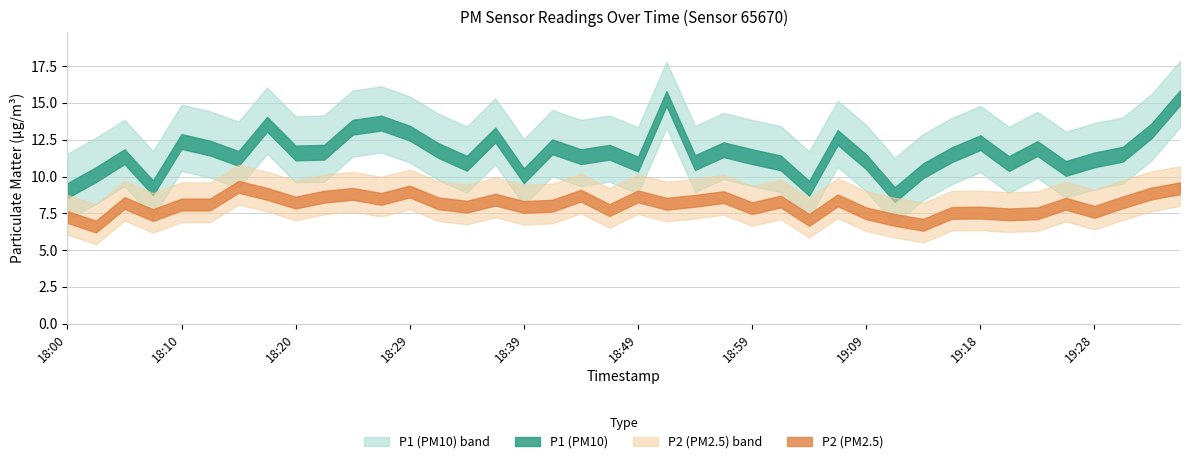

What is the label of the 4th point from the left?

18:08